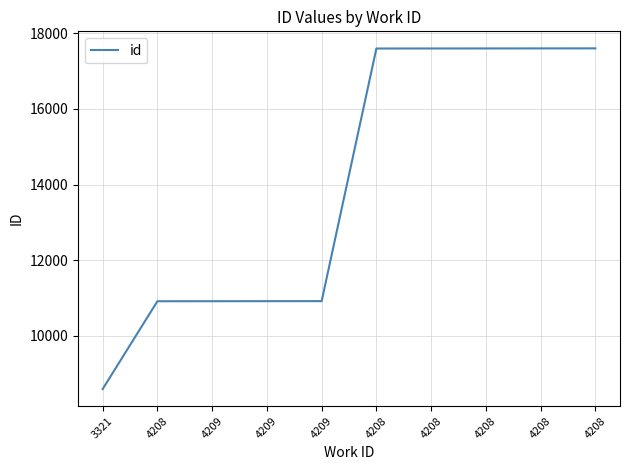

True or false: there are more than 2 points higher than both neighbors.

False